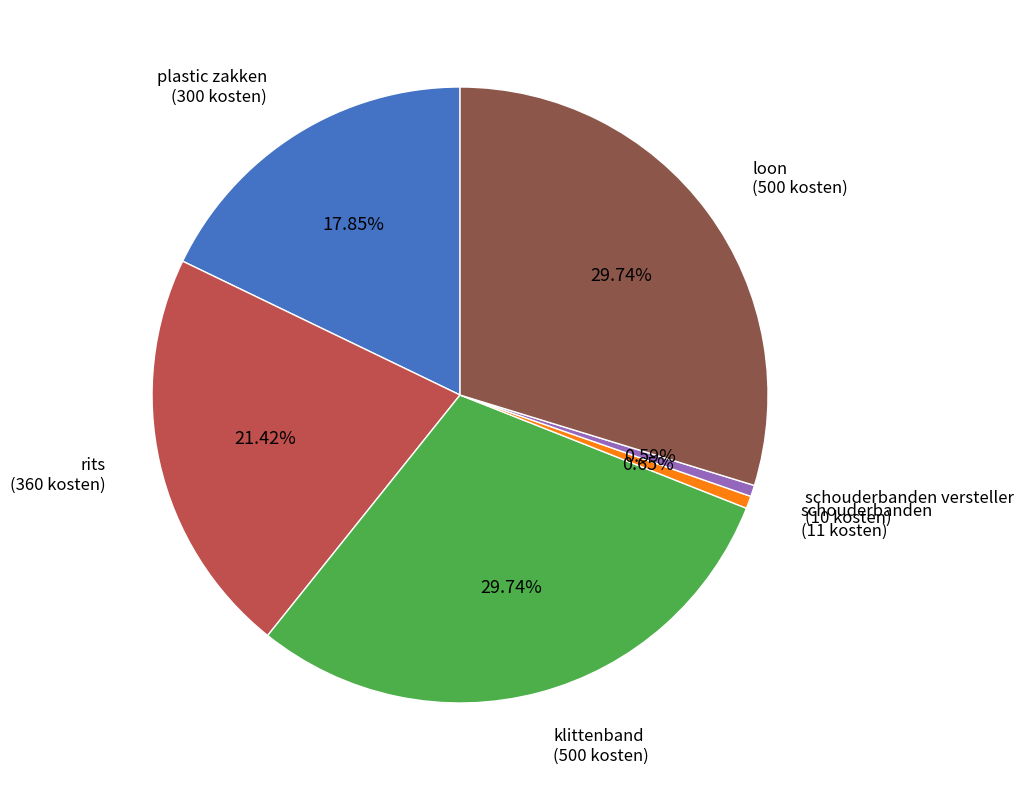

Is there any slice that represents more than half of the pie?

No